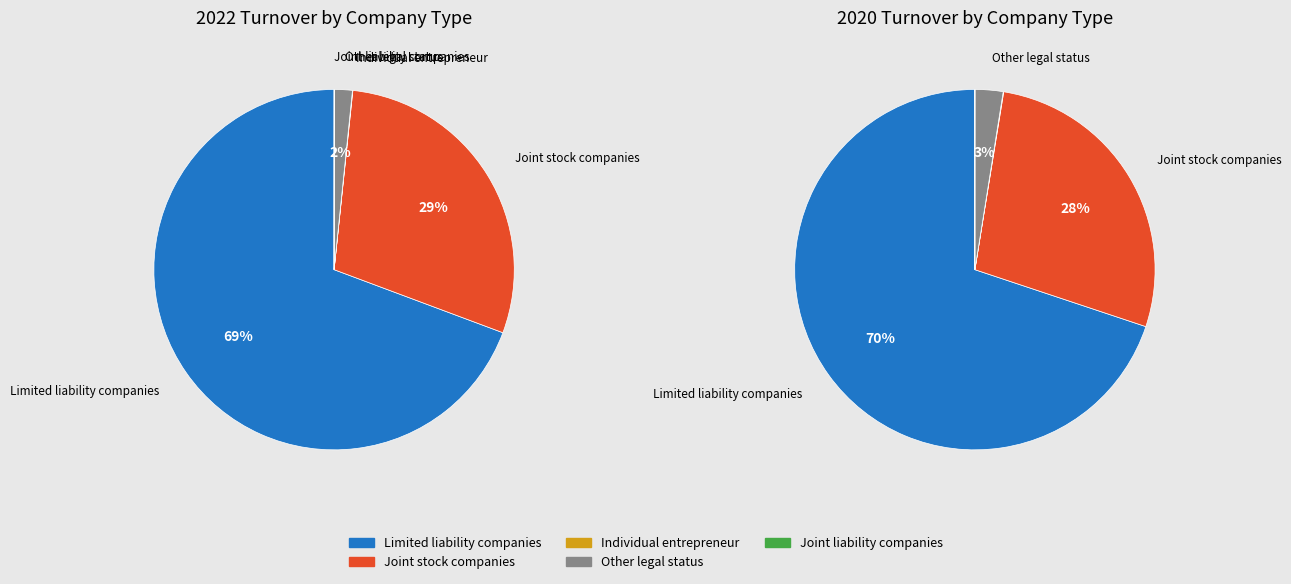

Is the sum of Joint stock companies and Limited liability companies greater than half?

Yes